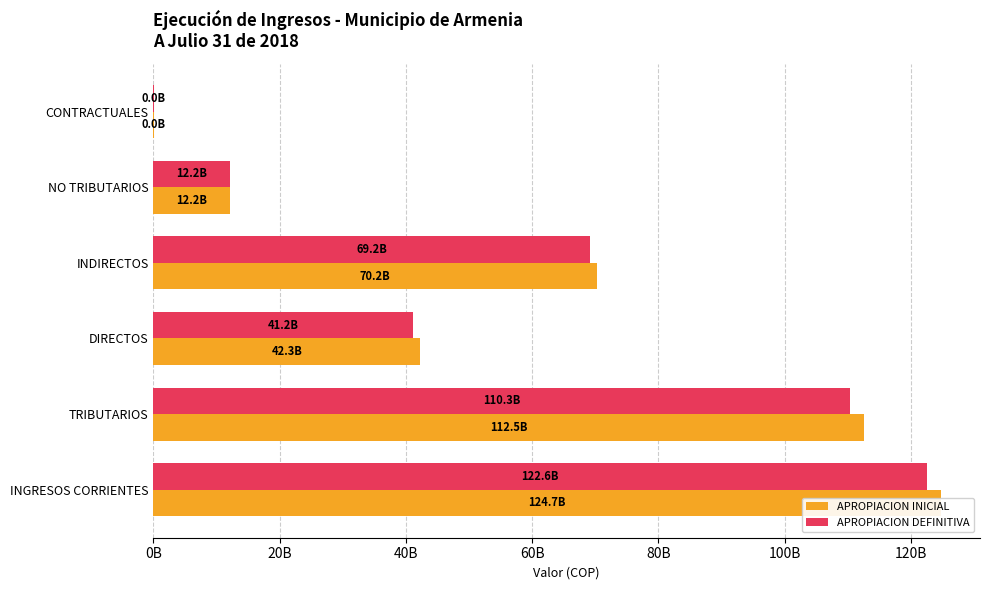

How many bars are there in total?

12